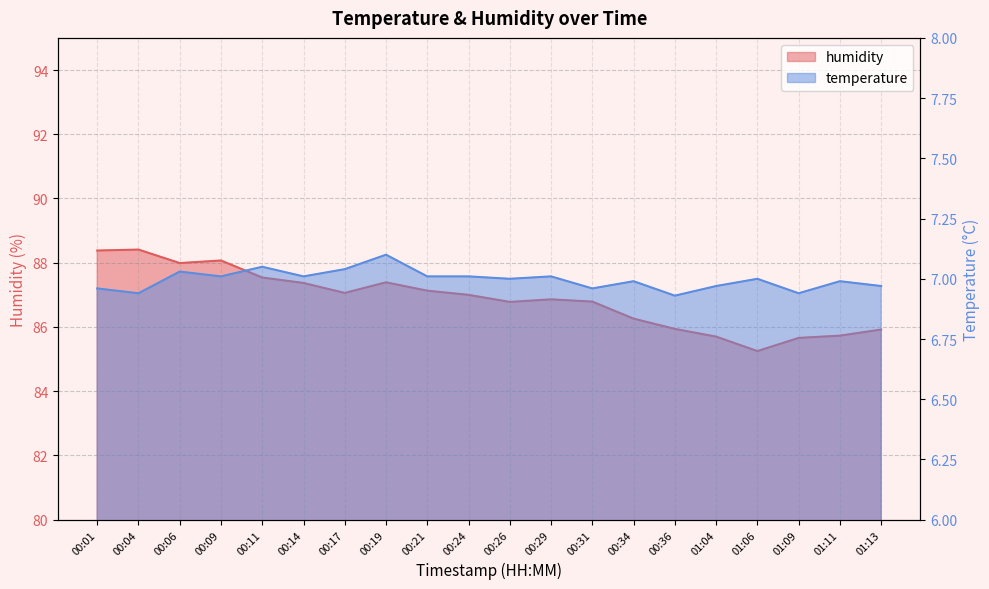

Which has a higher value, 00:29 or 00:31?

00:29